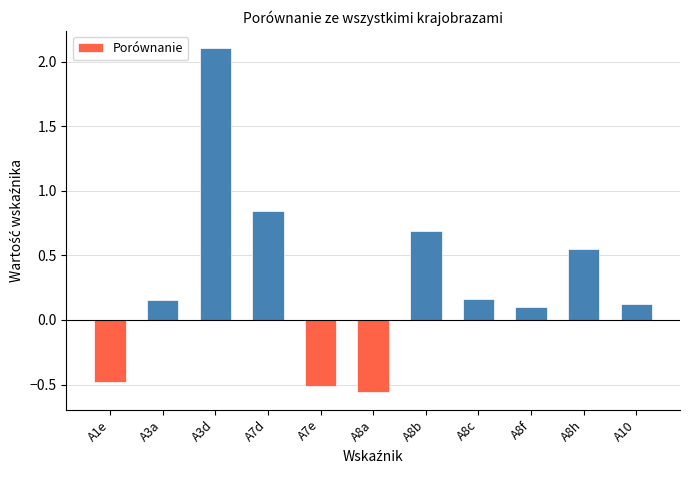

What is the change in value from A3a to A7d?

+0.7